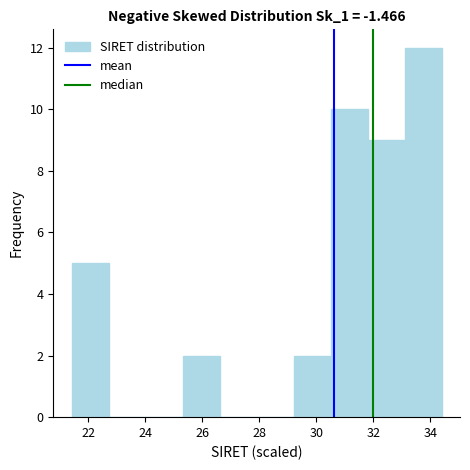

Reading left to right, transcribe this chart: for each bar, give the range it covers on the x-axis and its height. Neither the bar edges nor the heights are printed on the chart, so give them approximately, as read against the axes.

21.4 to 22.8: 5
22.8 to 24.0: 0
24.0 to 25.4: 0
25.4 to 26.6: 2
26.6 to 28.0: 0
28.0 to 29.2: 0
29.2 to 30.4: 2
30.4 to 31.8: 10
31.8 to 33.0: 9
33.0 to 34.4: 12